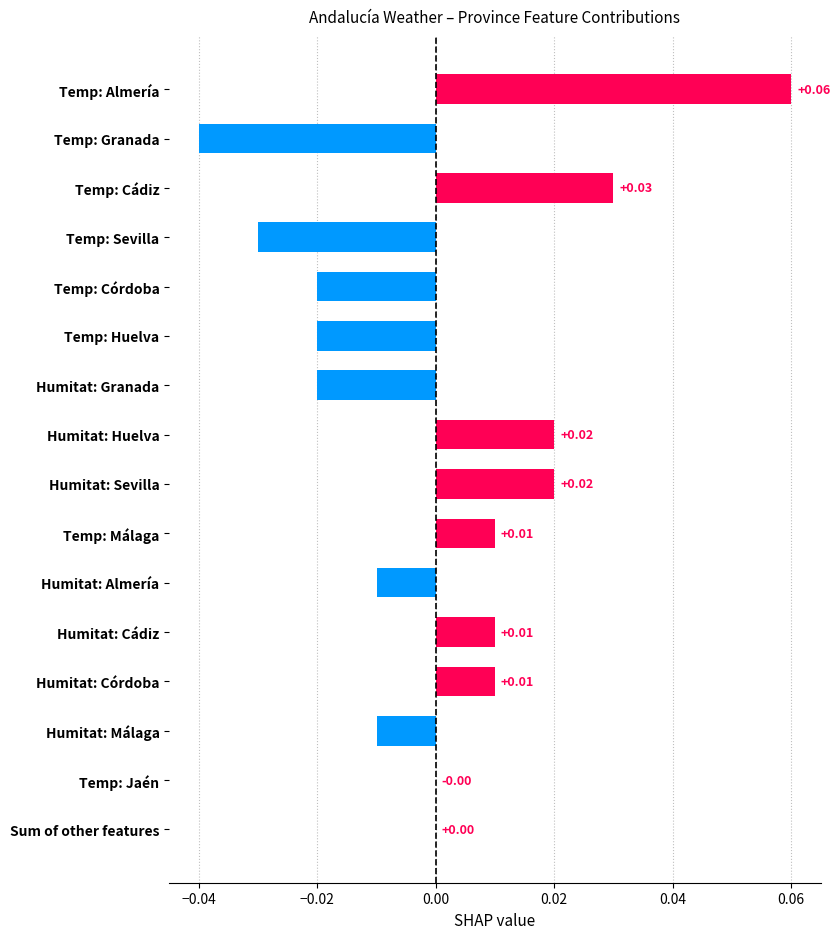

At which category does the chart reach its peak across all series?

Temp: Almería